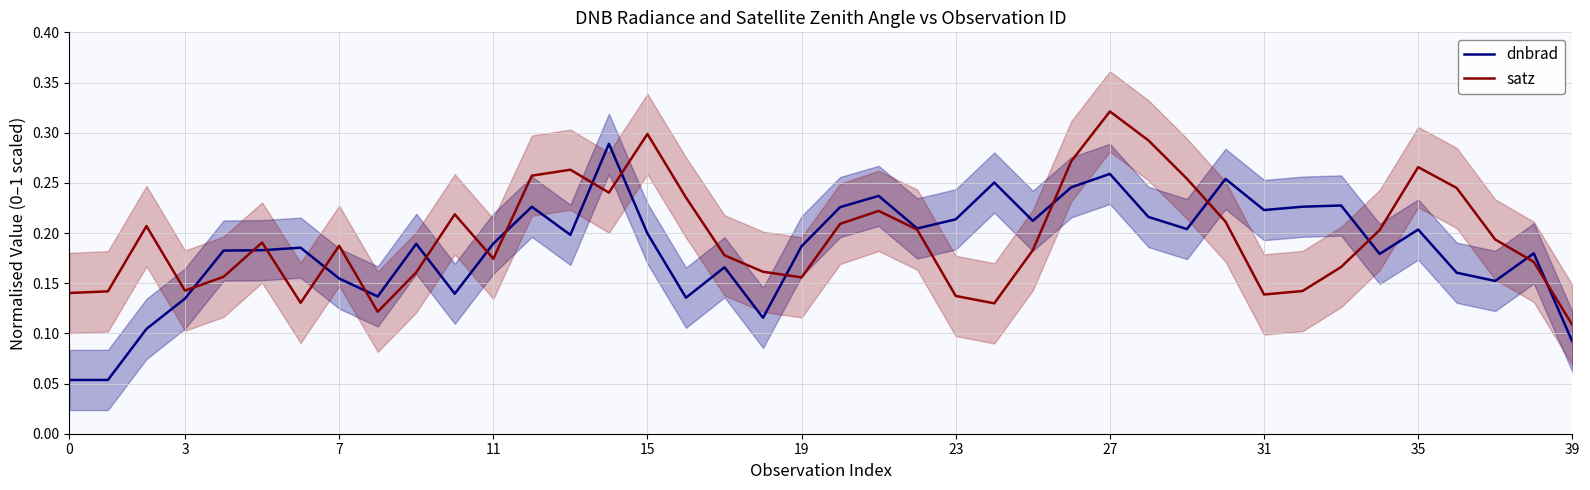

What is the approximate value of satz at 13?

0.3